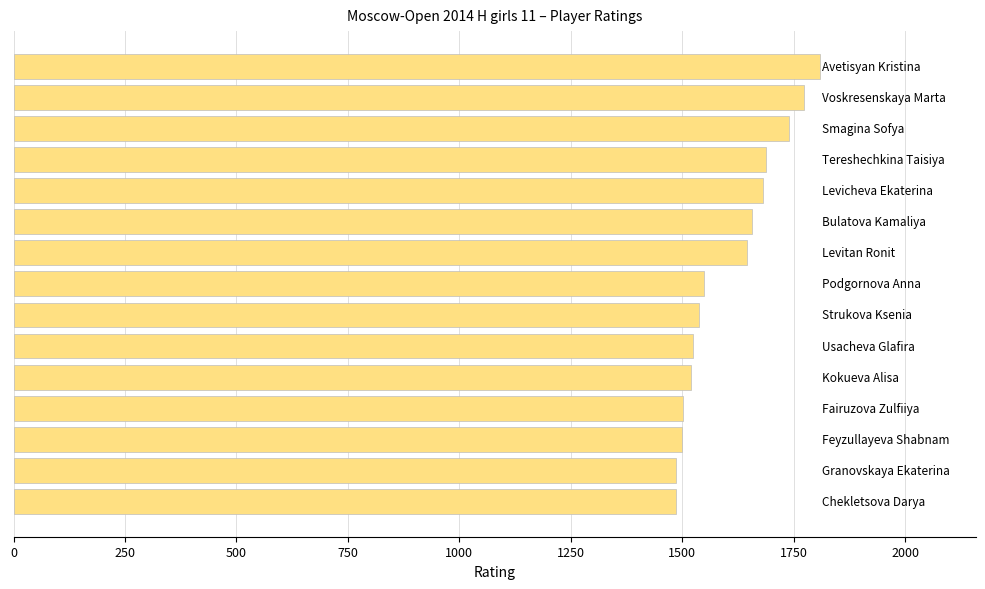

What is the average value?

1606